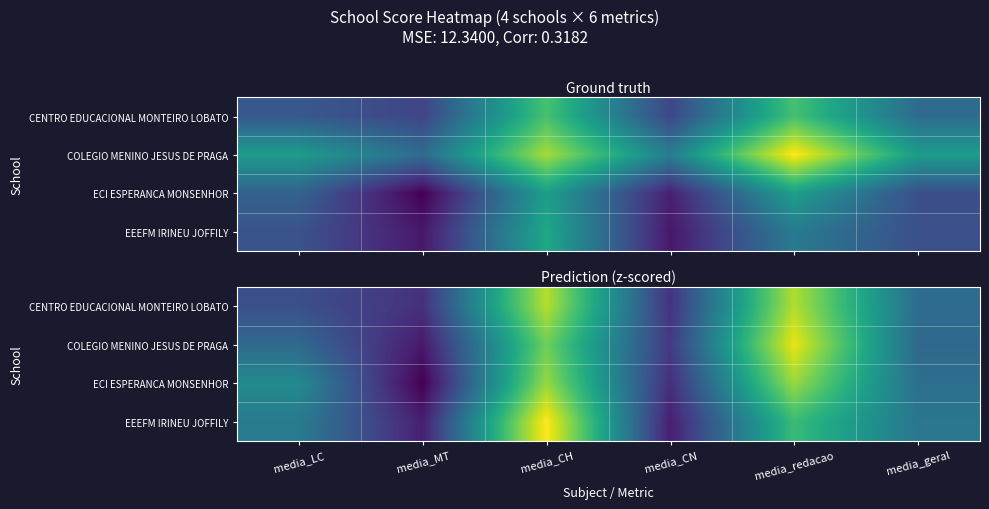

What is the spread (max minus min) of values at media_MT?

0.4